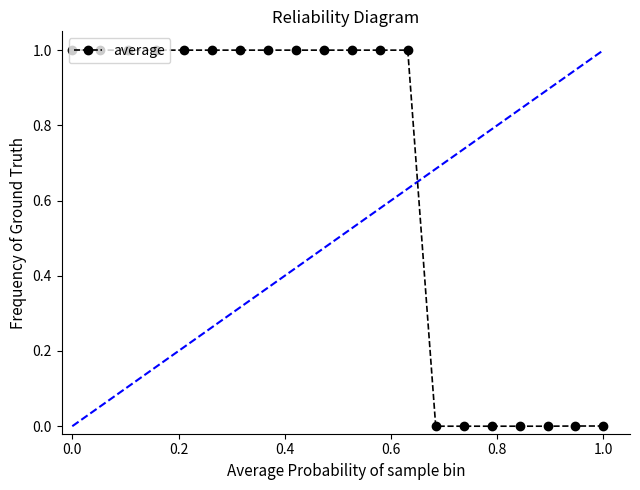

What is the difference between the second highest and minimum values?

1.0